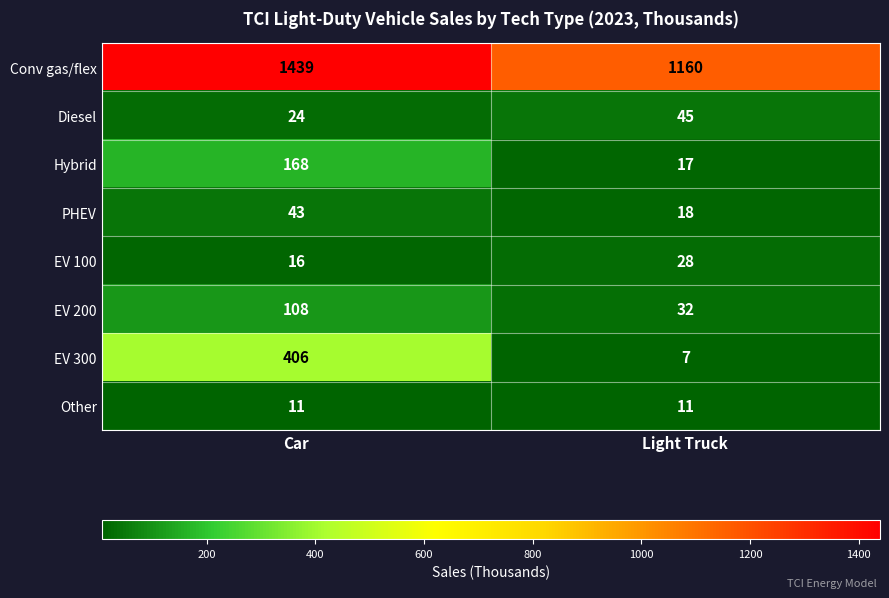

Which series has the largest total across all categories?

Conv gas/flex